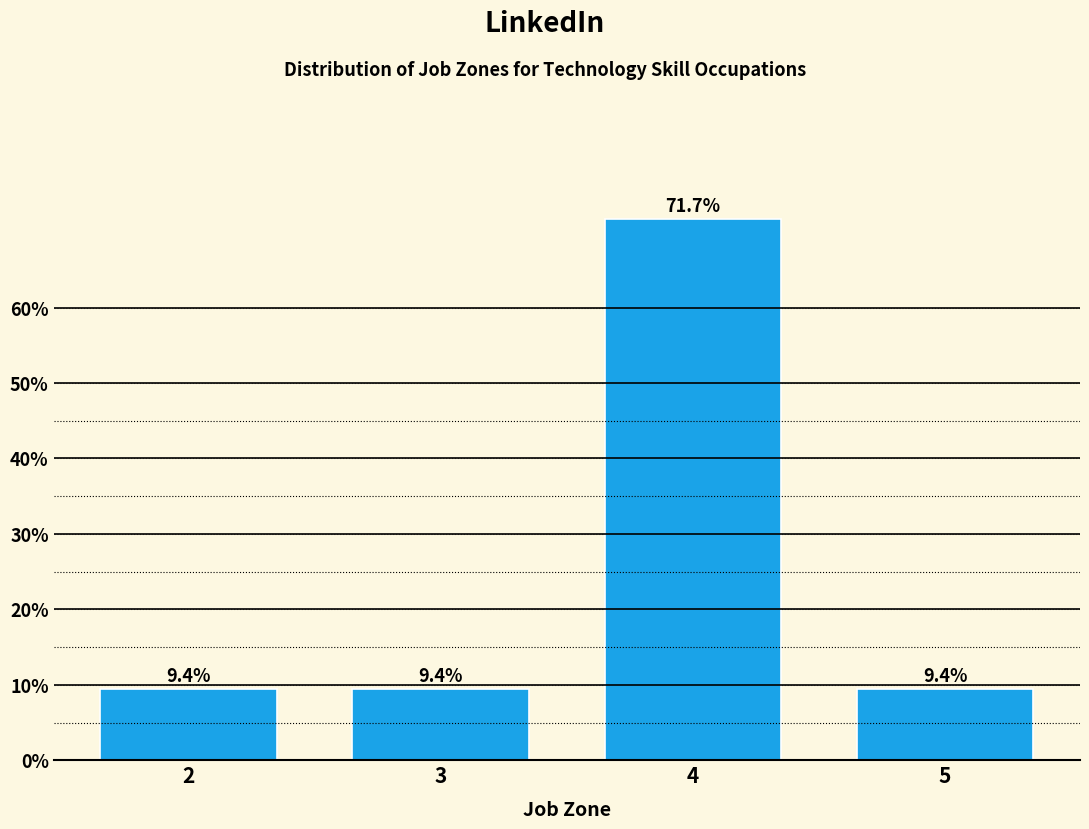

Reading left to right, what are all the values shown in this chart?

9.4	9.4	71.7	9.4